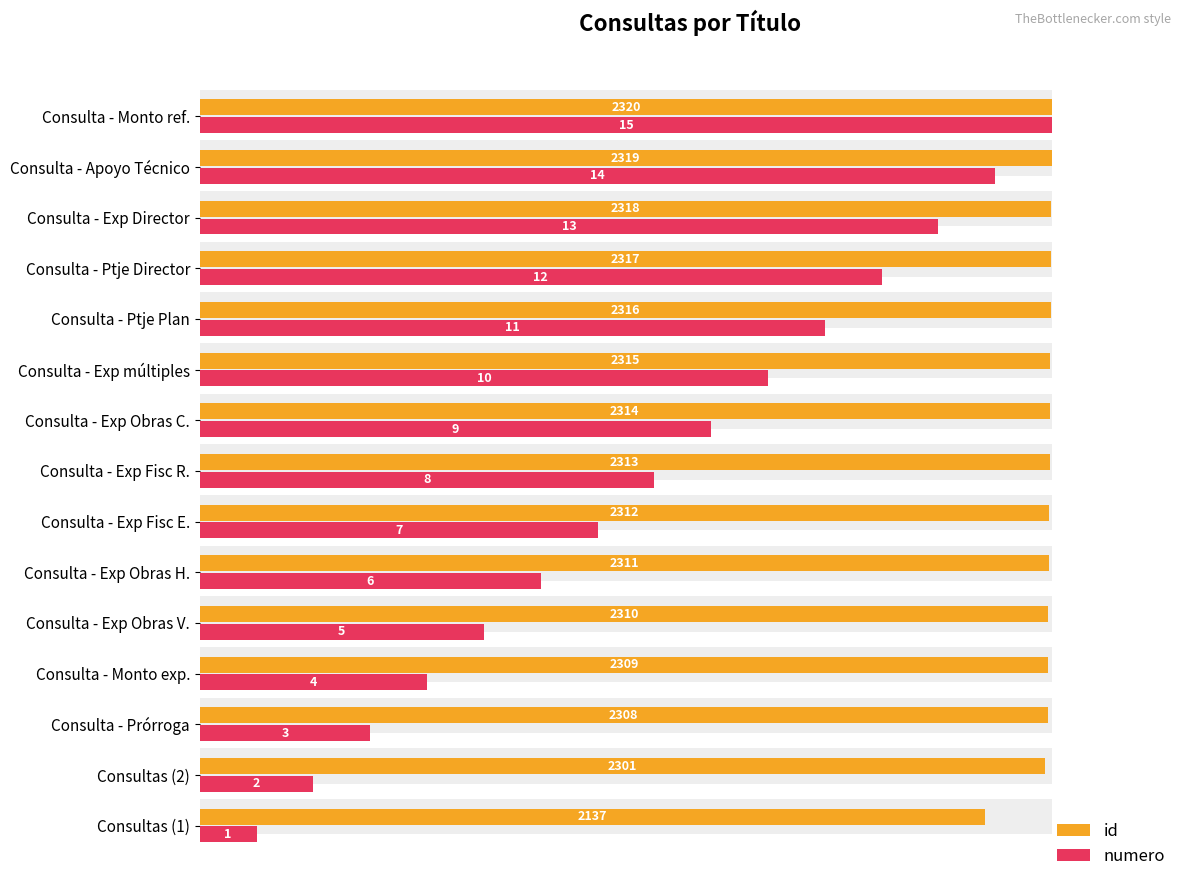

Is the value of id at Consultas (1) greater than the value of numero at Consulta - Exp Fisc R.?

Yes